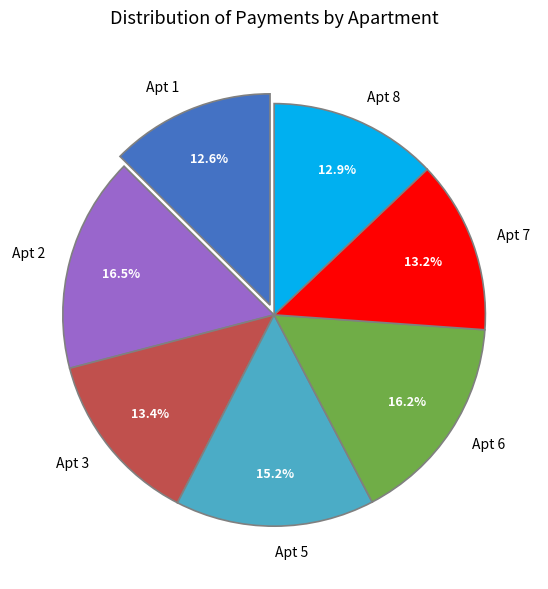

Is Apt 3 the majority of the pie?

No